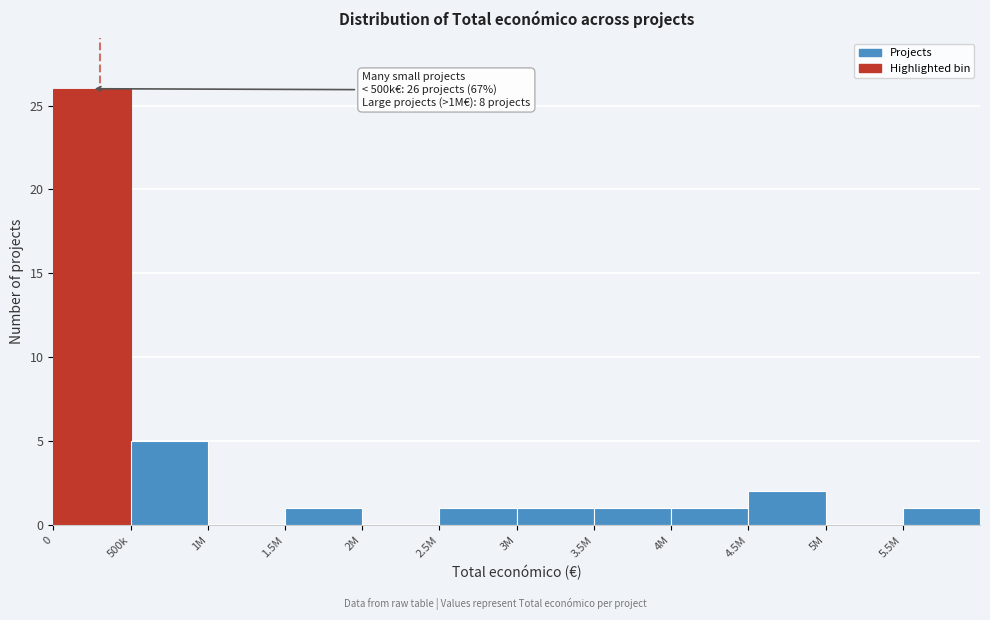

Reading left to right, extract all data points from this chart.

0=26	500k=5	1M=0	1.5M=1	2M=0	2.5M=1	3M=1	3.5M=1	4M=1	4.5M=2	5M=0	5.5M=1